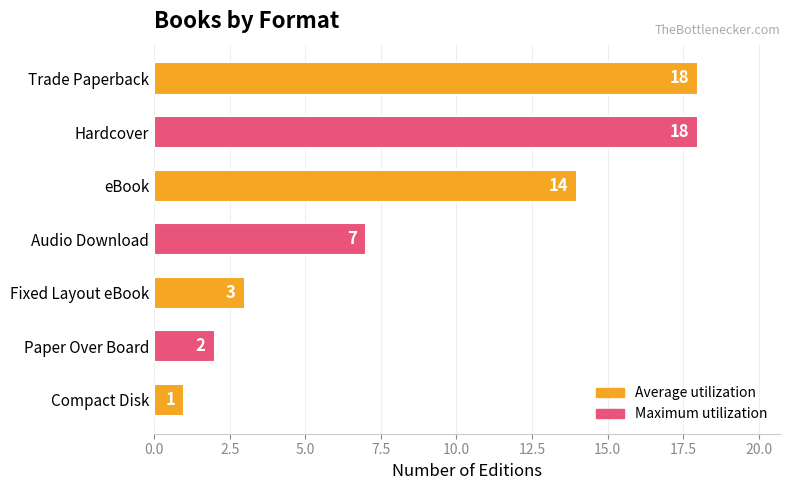

Reading bottom to top, list all the values displayed in this chart.

Compact Disk=1	Paper Over Board=2	Fixed Layout eBook=3	Audio Download=7	eBook=14	Hardcover=18	Trade Paperback=18